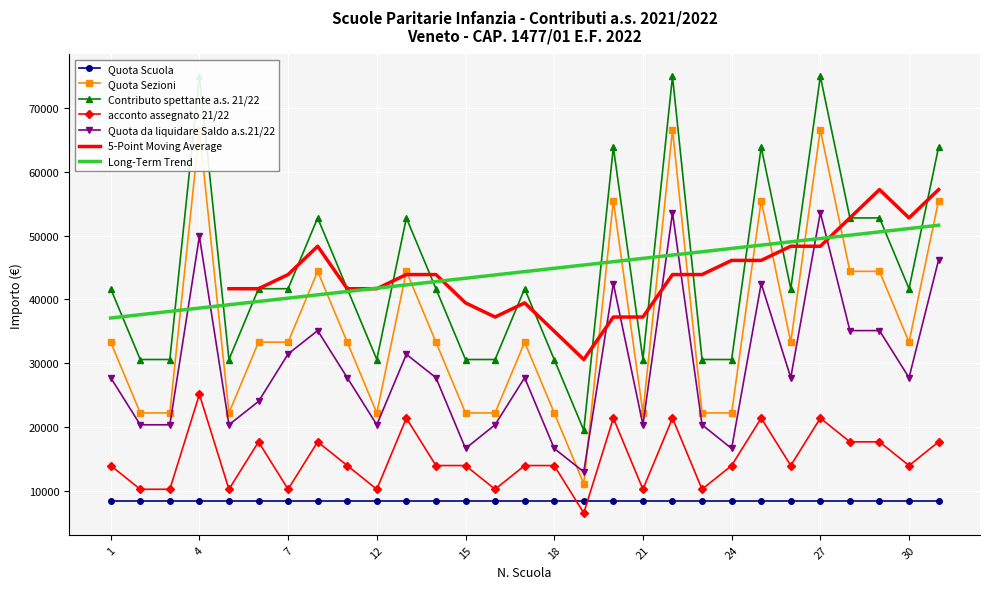

Which series has the largest total across all categories?

Contributo spettante a.s. 21/22